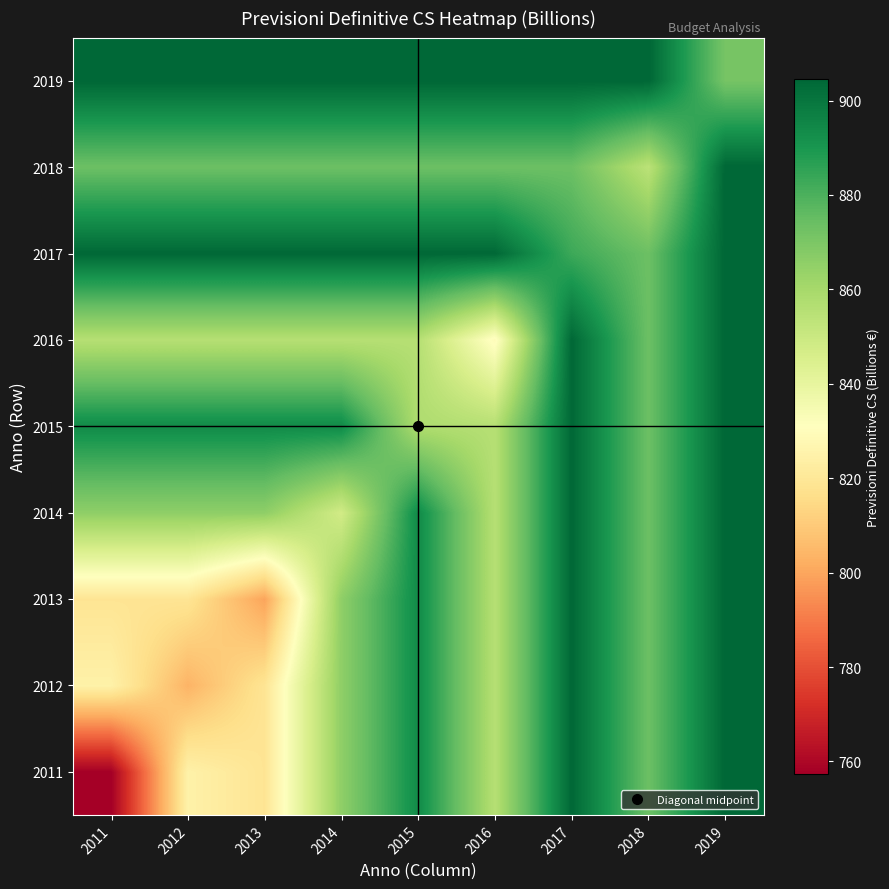

At which category does the chart reach its peak across all series?

2019